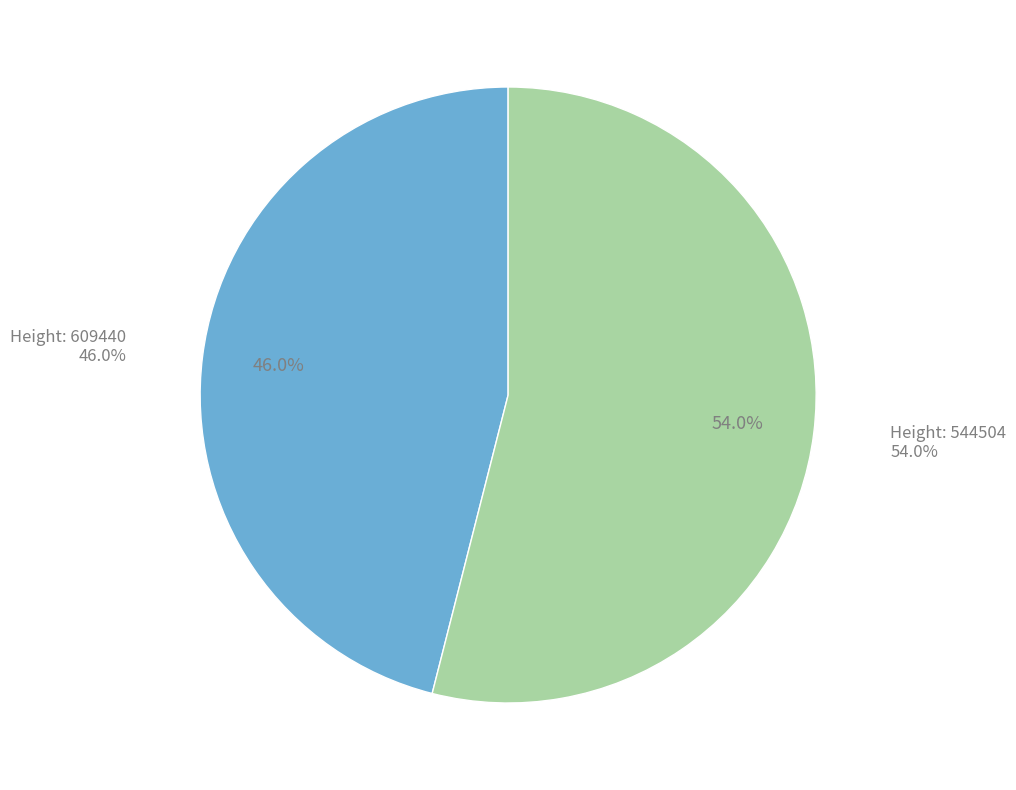

How much of the chart is everything except 609440?

54.0%